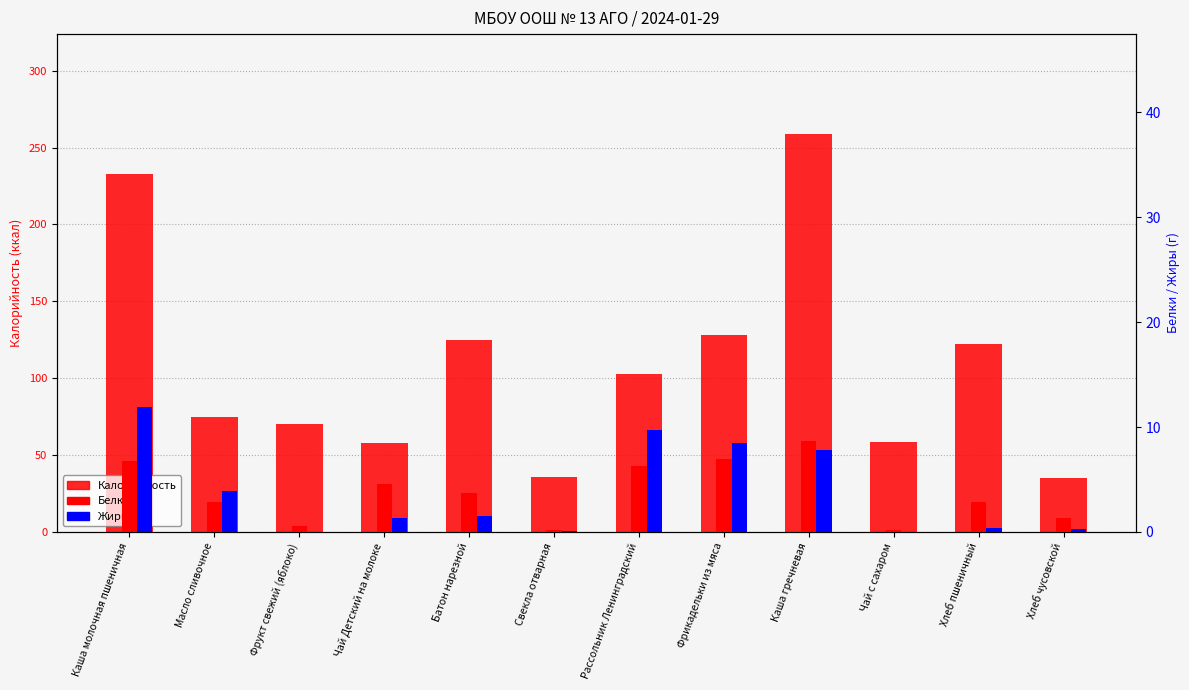

Is the value of Калорийность at Чай Детский на молоке greater than the value of Белки at Чай Детский на молоке?

Yes